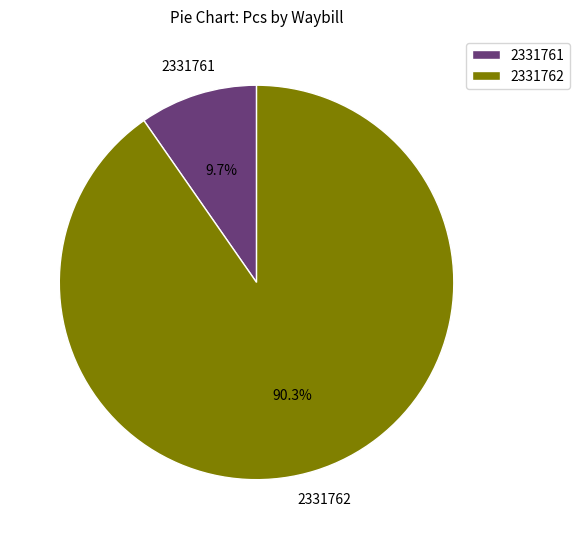

How many segments does this pie chart have?

2